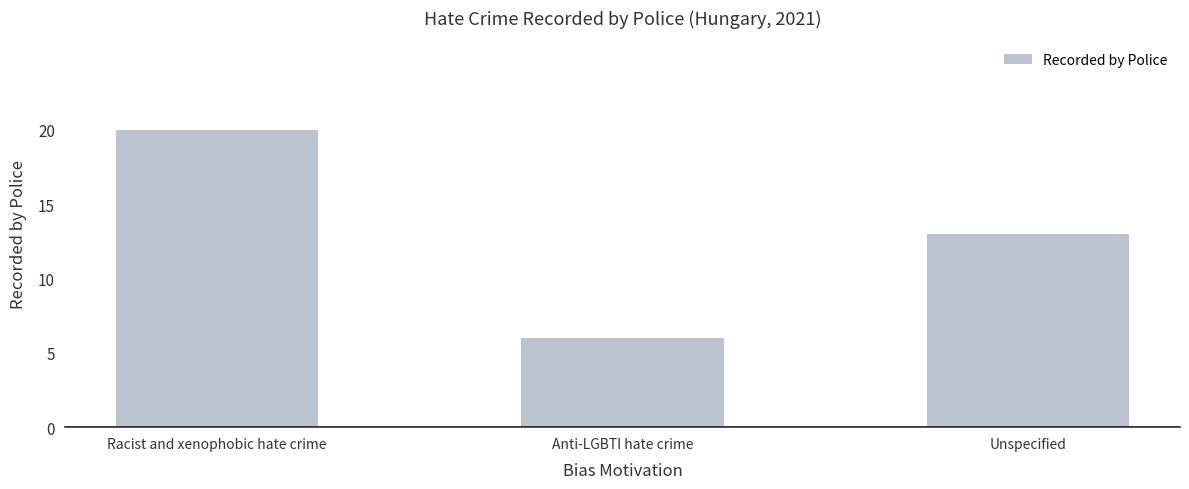

How many values are between 6 and 20?

3